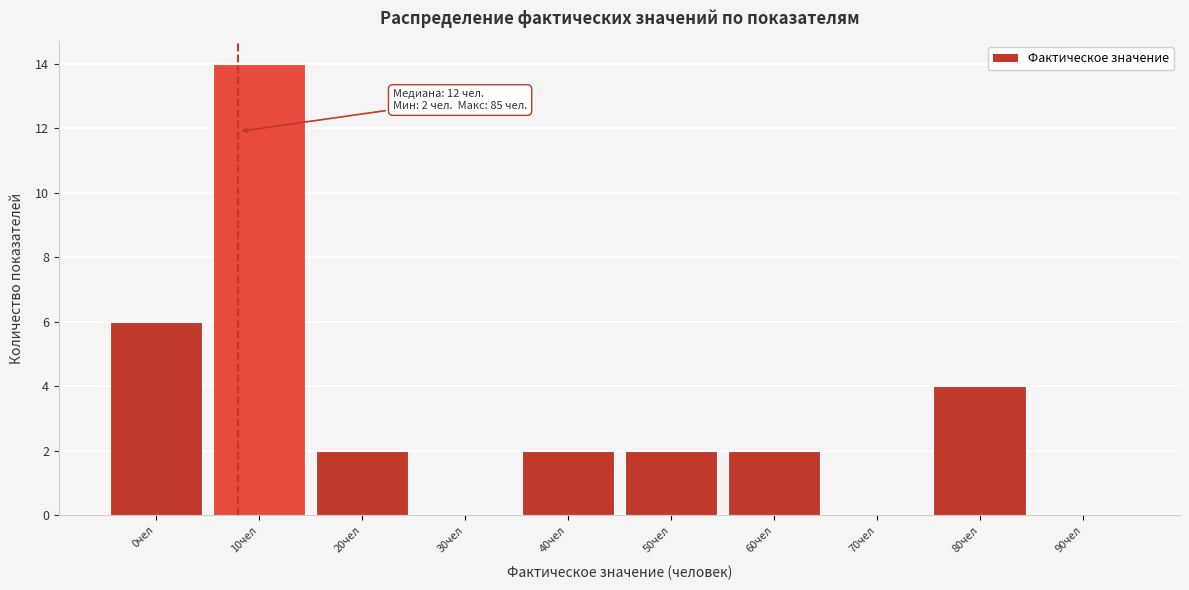

Reading left to right, extract all data points from this chart.

0чел=6	10чел=14	20чел=2	30чел=0	40чел=2	50чел=2	60чел=2	70чел=0	80чел=4	90чел=0